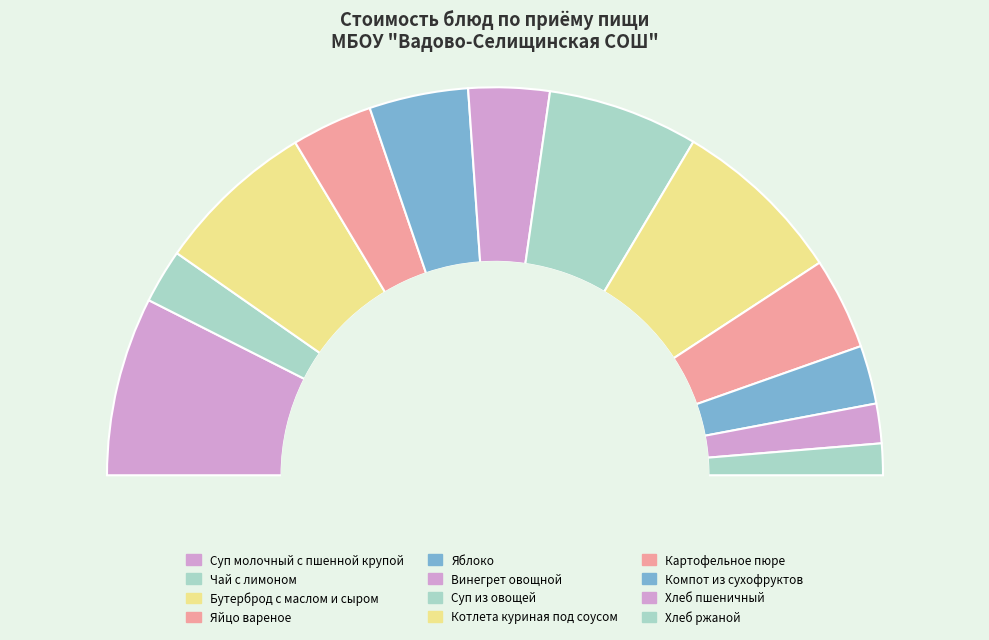

How many slices are in this pie chart?

12